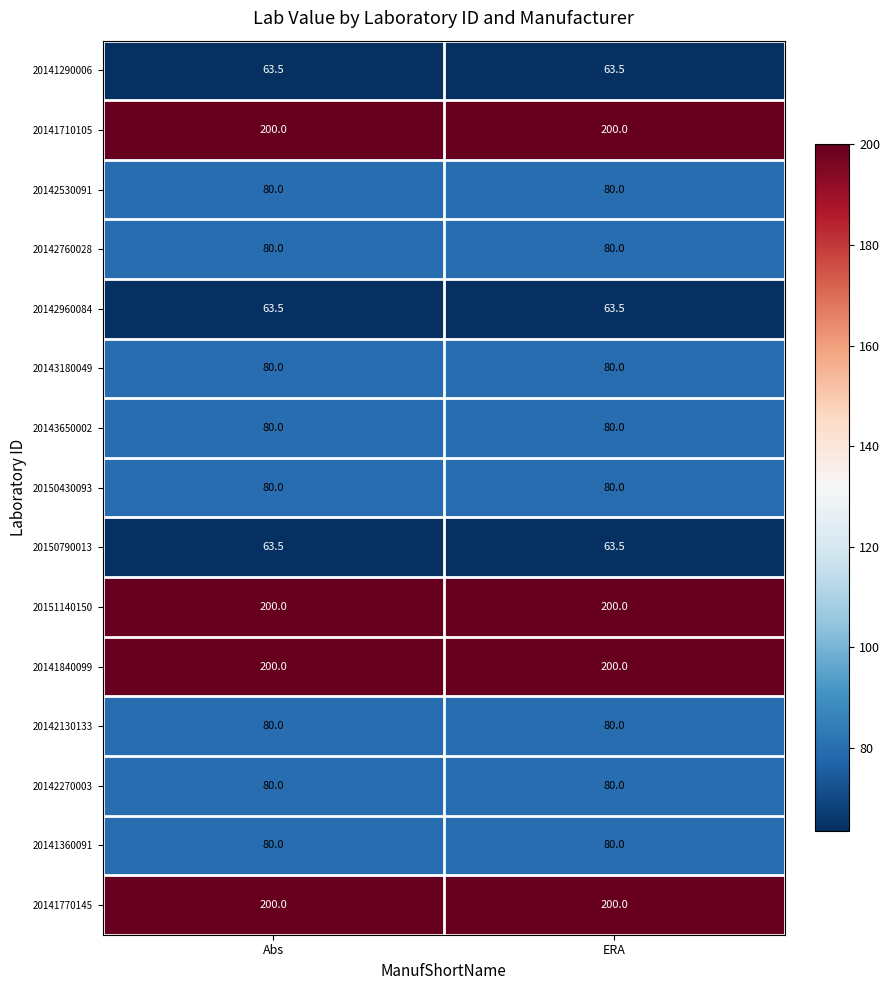

How many categories are shown in the chart?

2